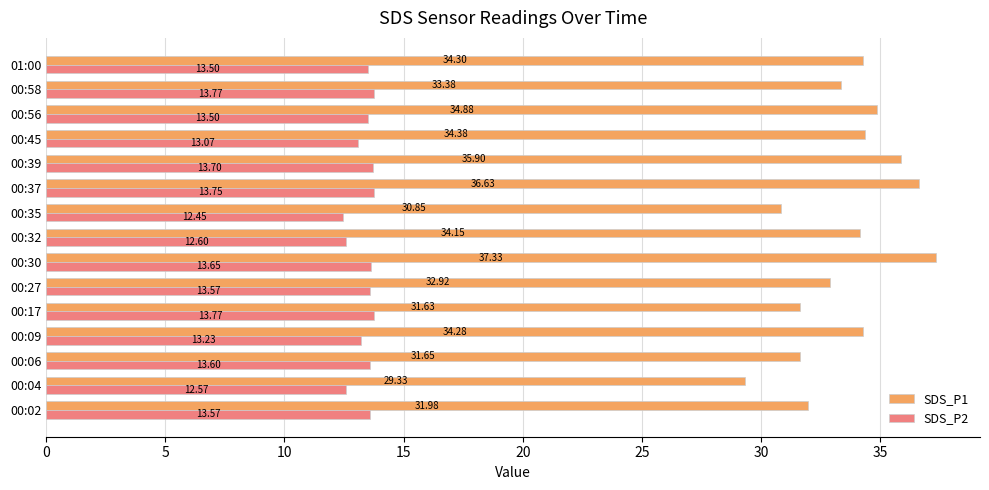

What is the maximum value for SDS_P1?

37.3